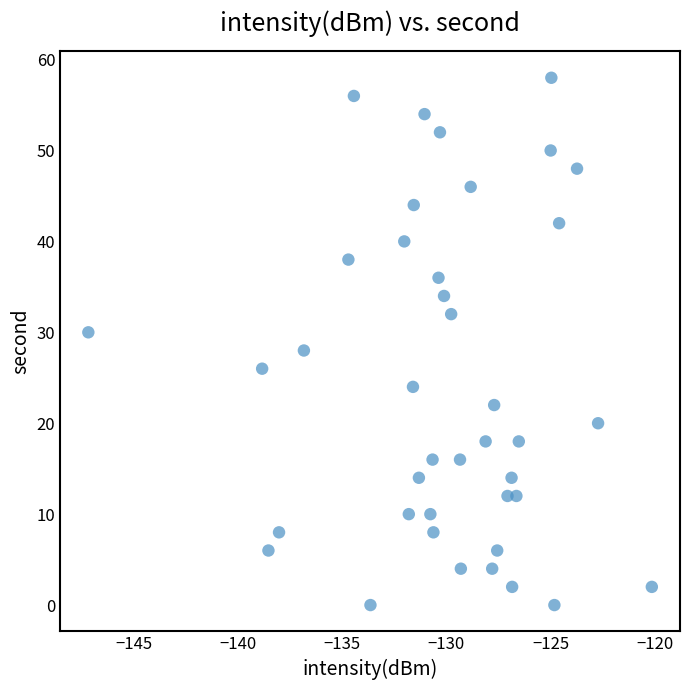

What is the range of Y values (max minus min)?

58